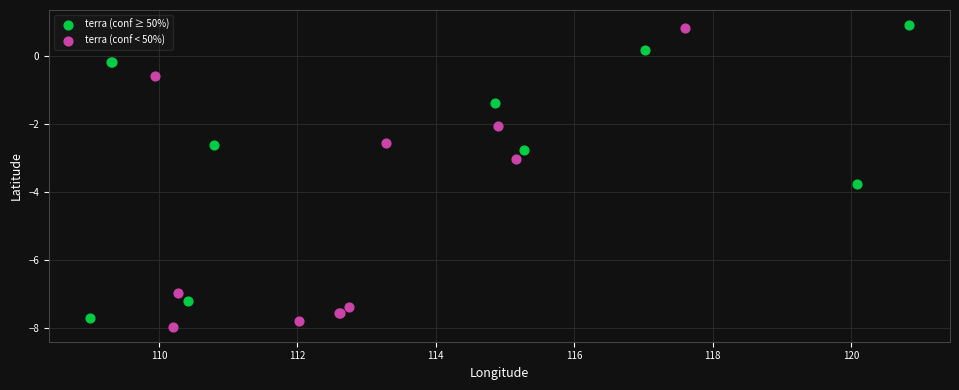

What are all the series names shown in the legend?

terra (conf ≥ 50%), terra (conf < 50%)